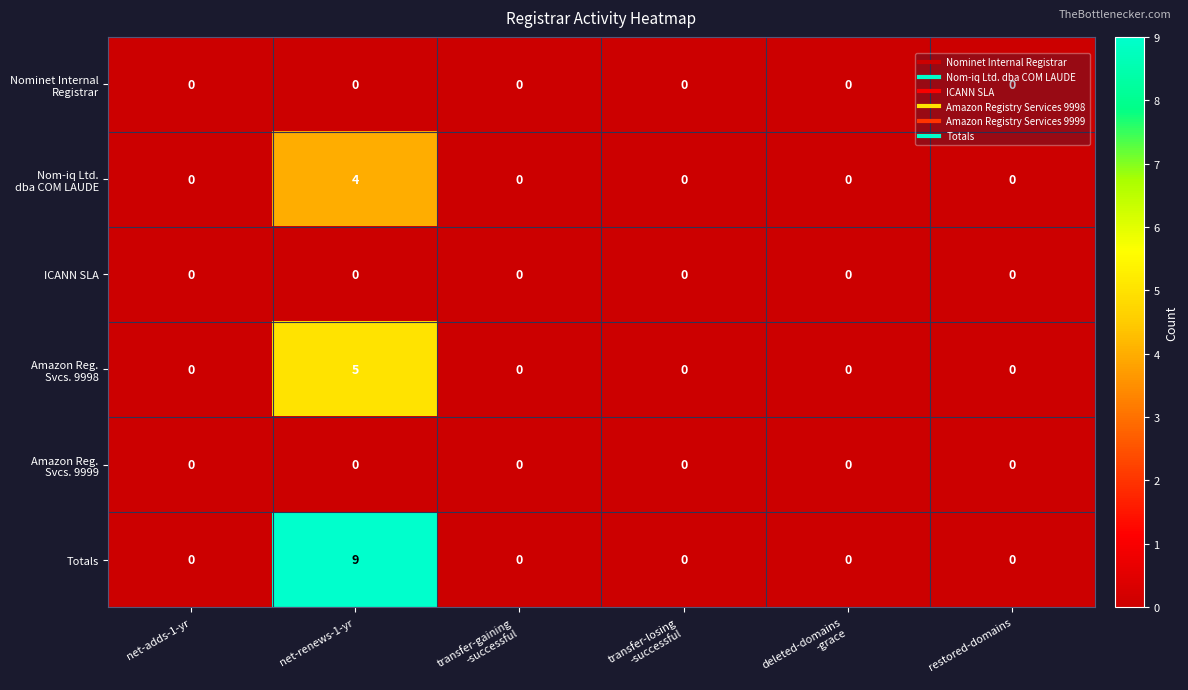

Which series has the widest spread of values?

Totals